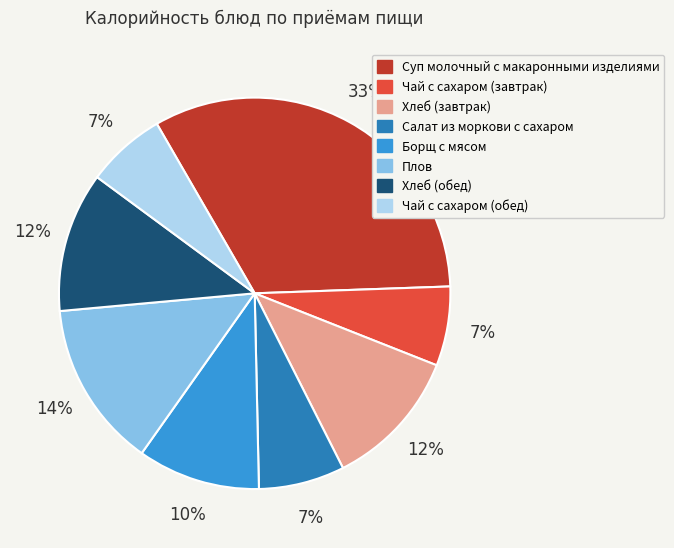

Approximately how many times larger is the value at Борщ с мясом compared to Плов?

0.7